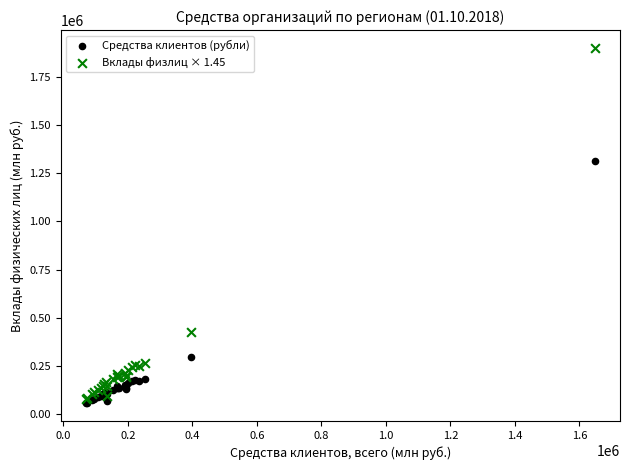

Which series reaches the minimum Y coordinate?

Средства клиентов (рубли)